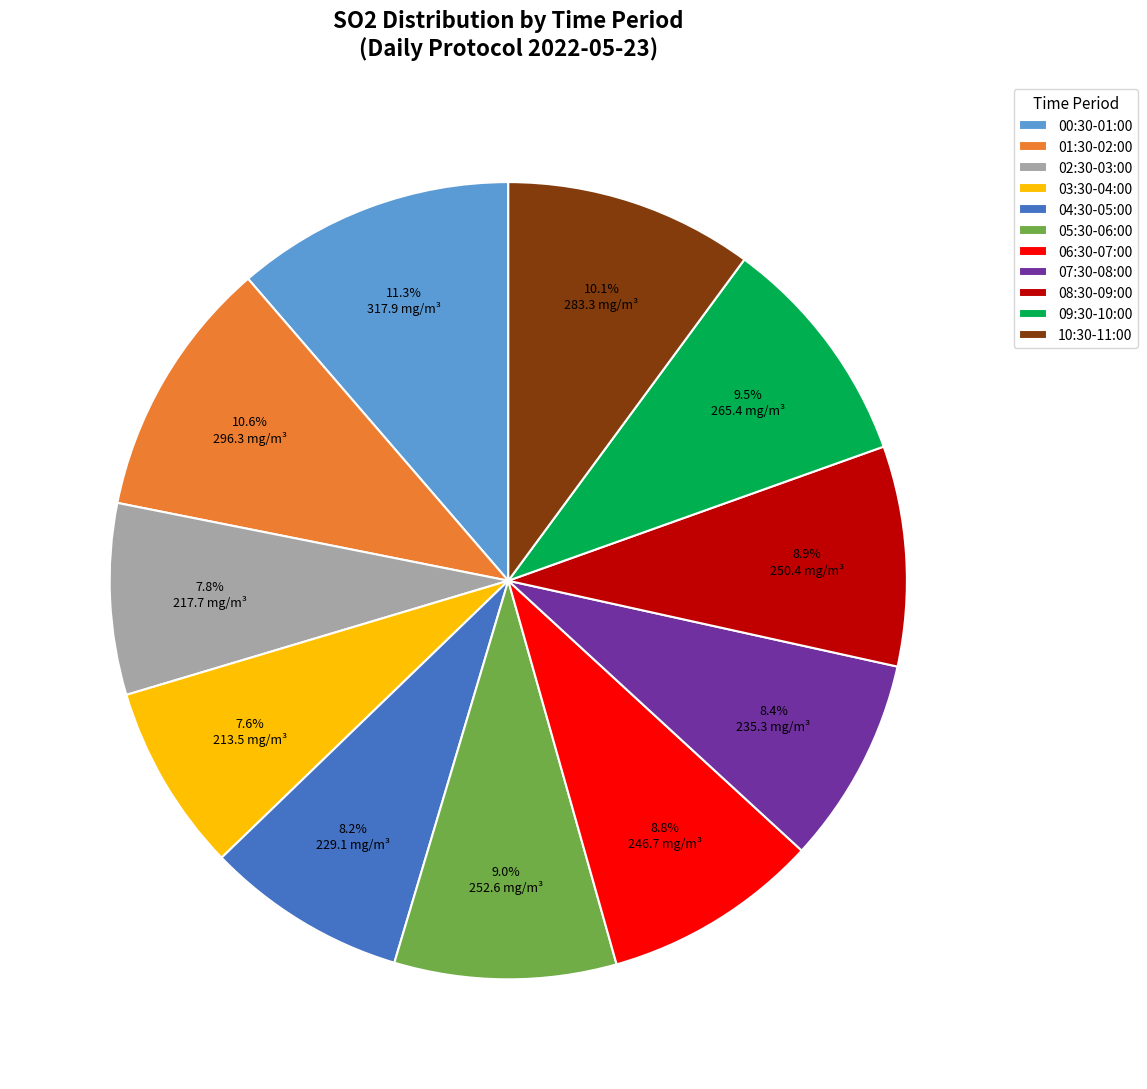

Is there a majority slice in this chart?

No